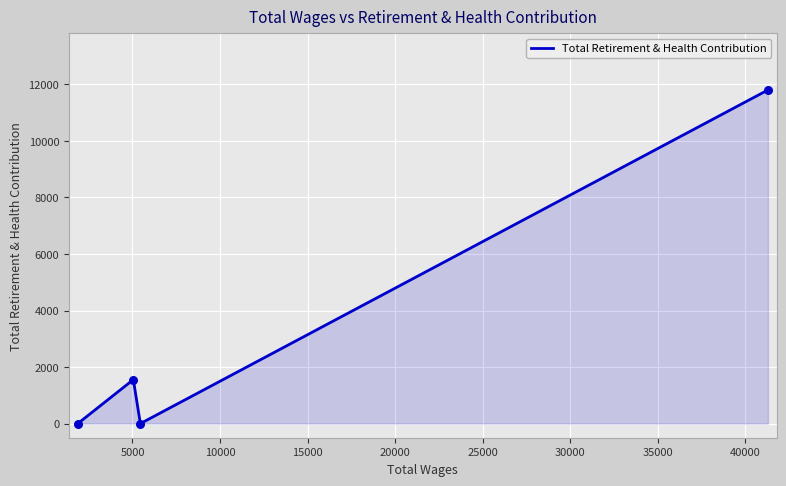

Which has a higher value, 15000 or 5000?

15000